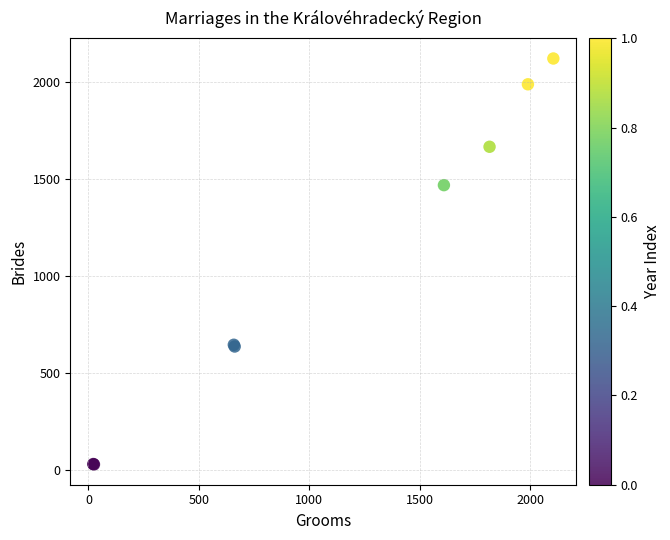

What Y value in the scatter plot is closest to 1076?

1470.0